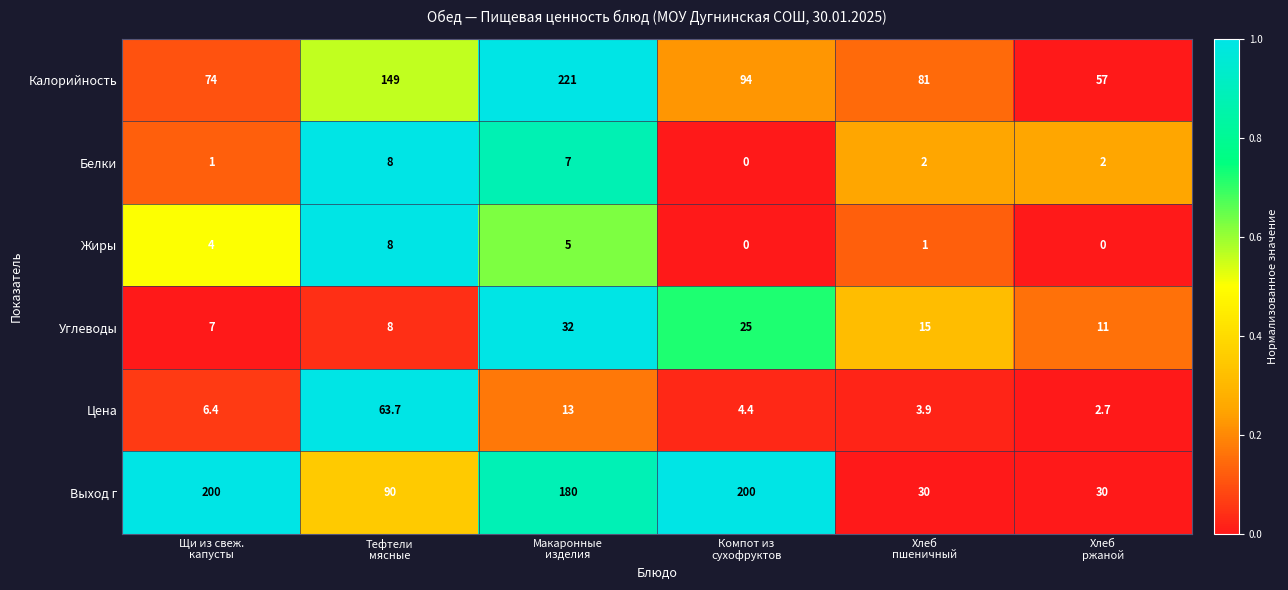

Which series has the widest spread of values?

Выход г